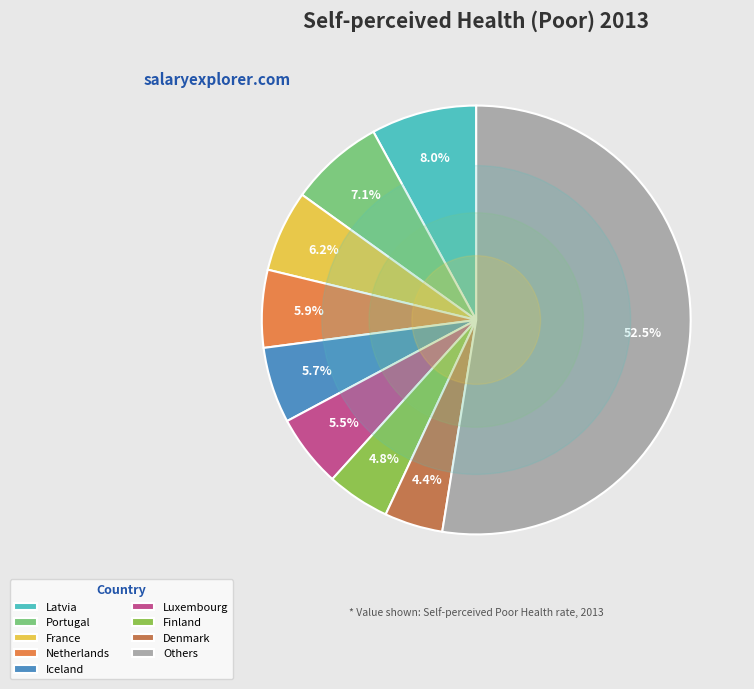

How many segments does this pie chart have?

9